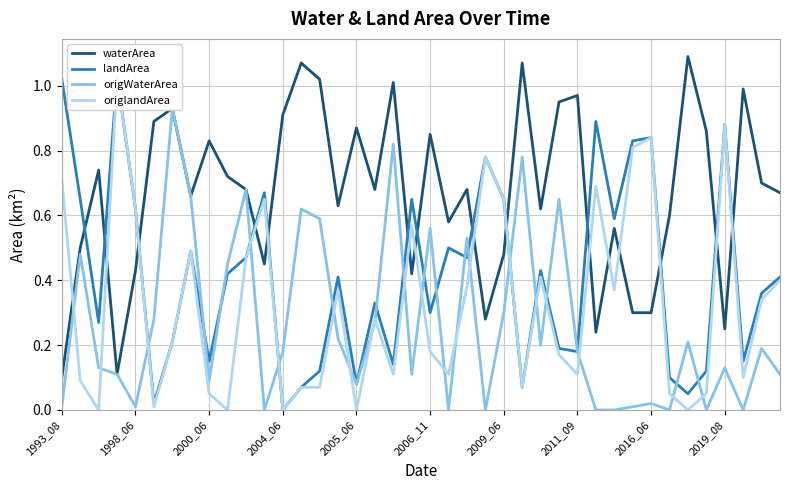

True or false: origlandArea and landArea intersect in this chart.

False